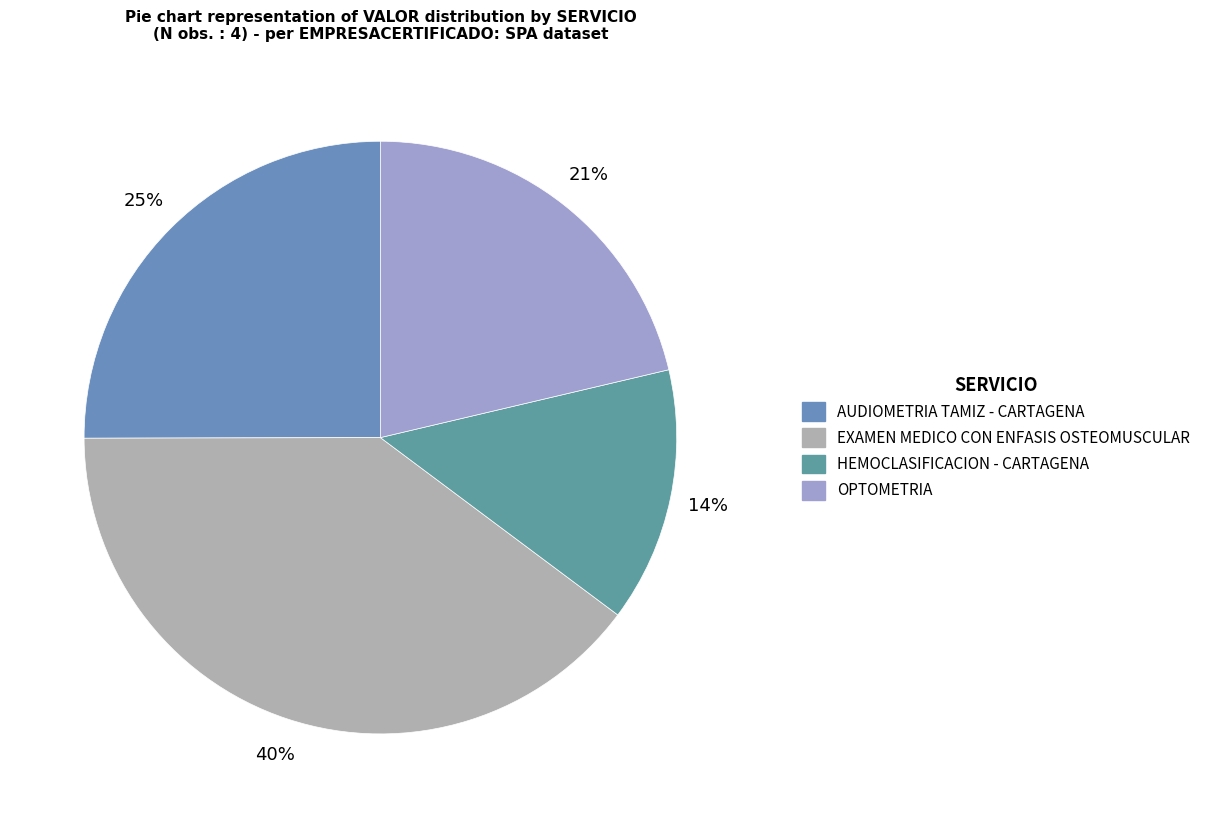

To the nearest percent, what percentage of the pie is OPTOMETRIA?

21%